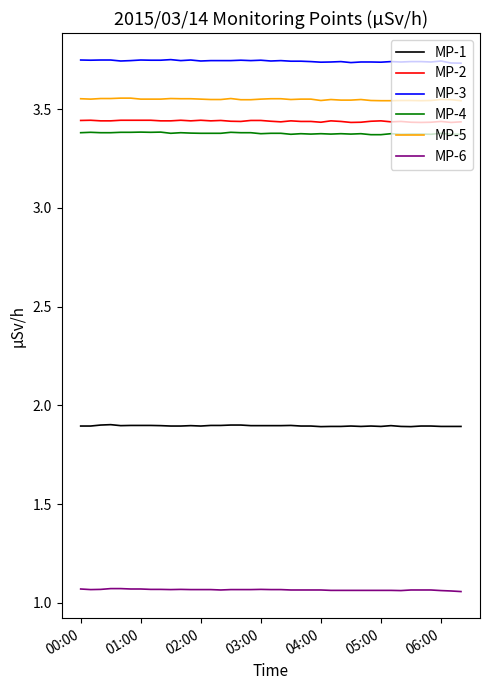

What is the highest value of the MP-1 series?

1.9